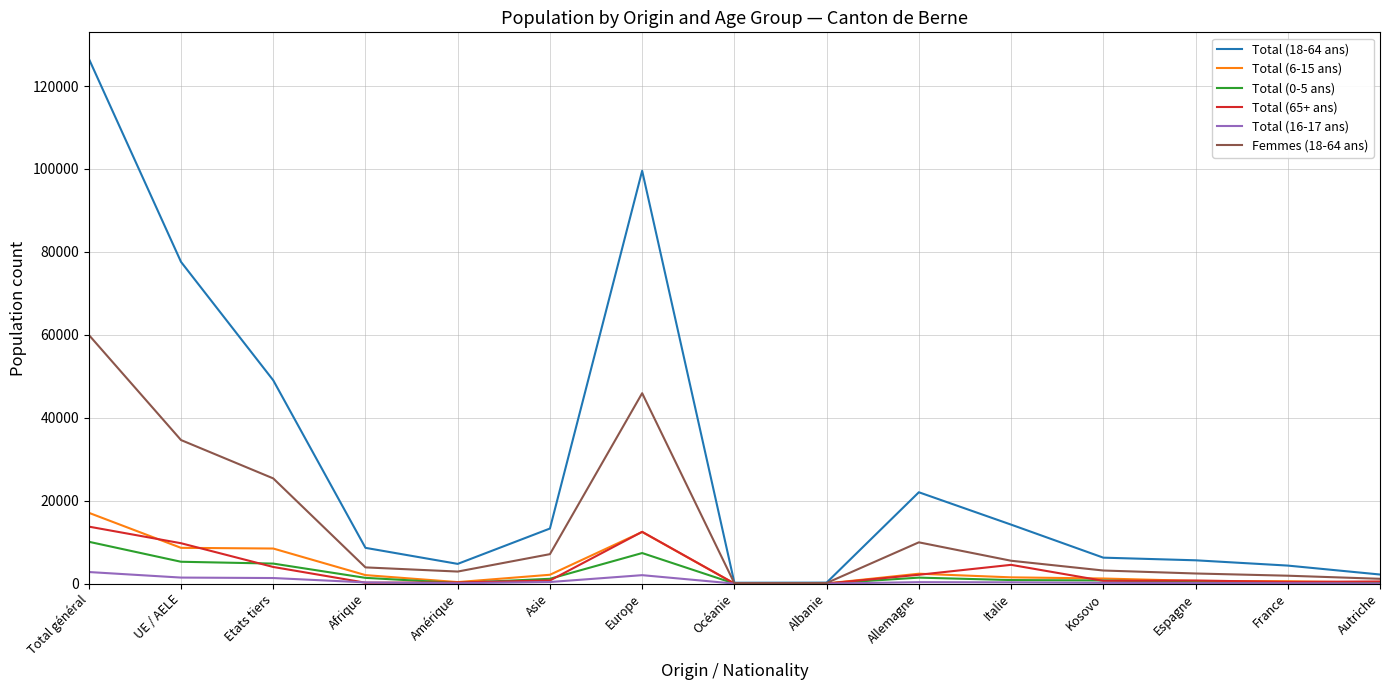

Where does the Total (18-64 ans) series first go above 8621?

Total général